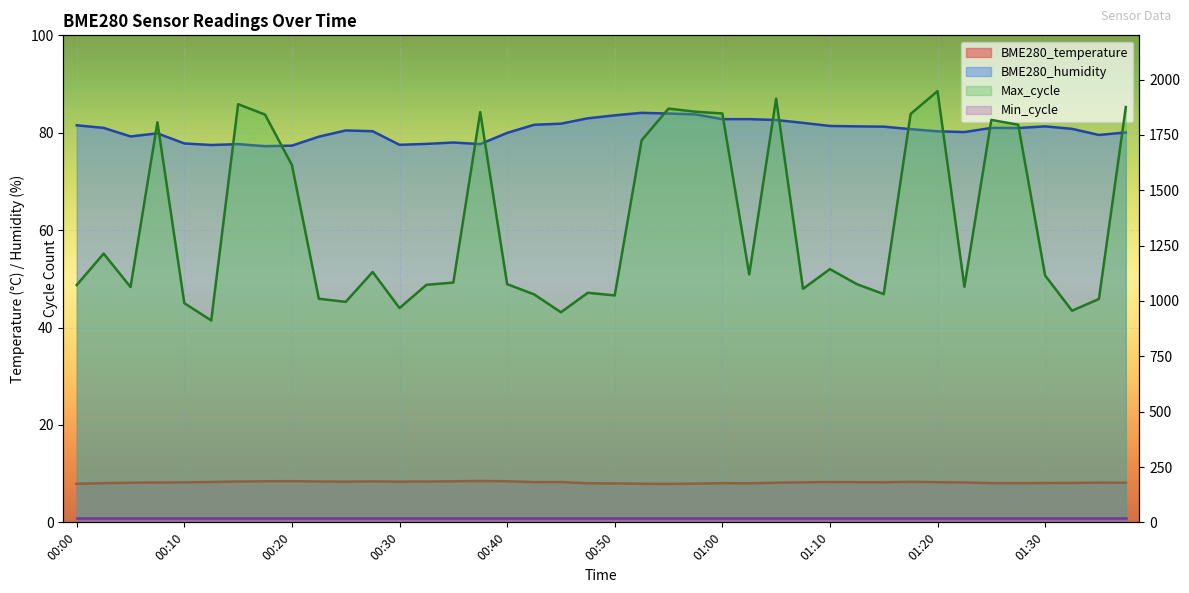

Which series has the widest spread of values?

Max_cycle